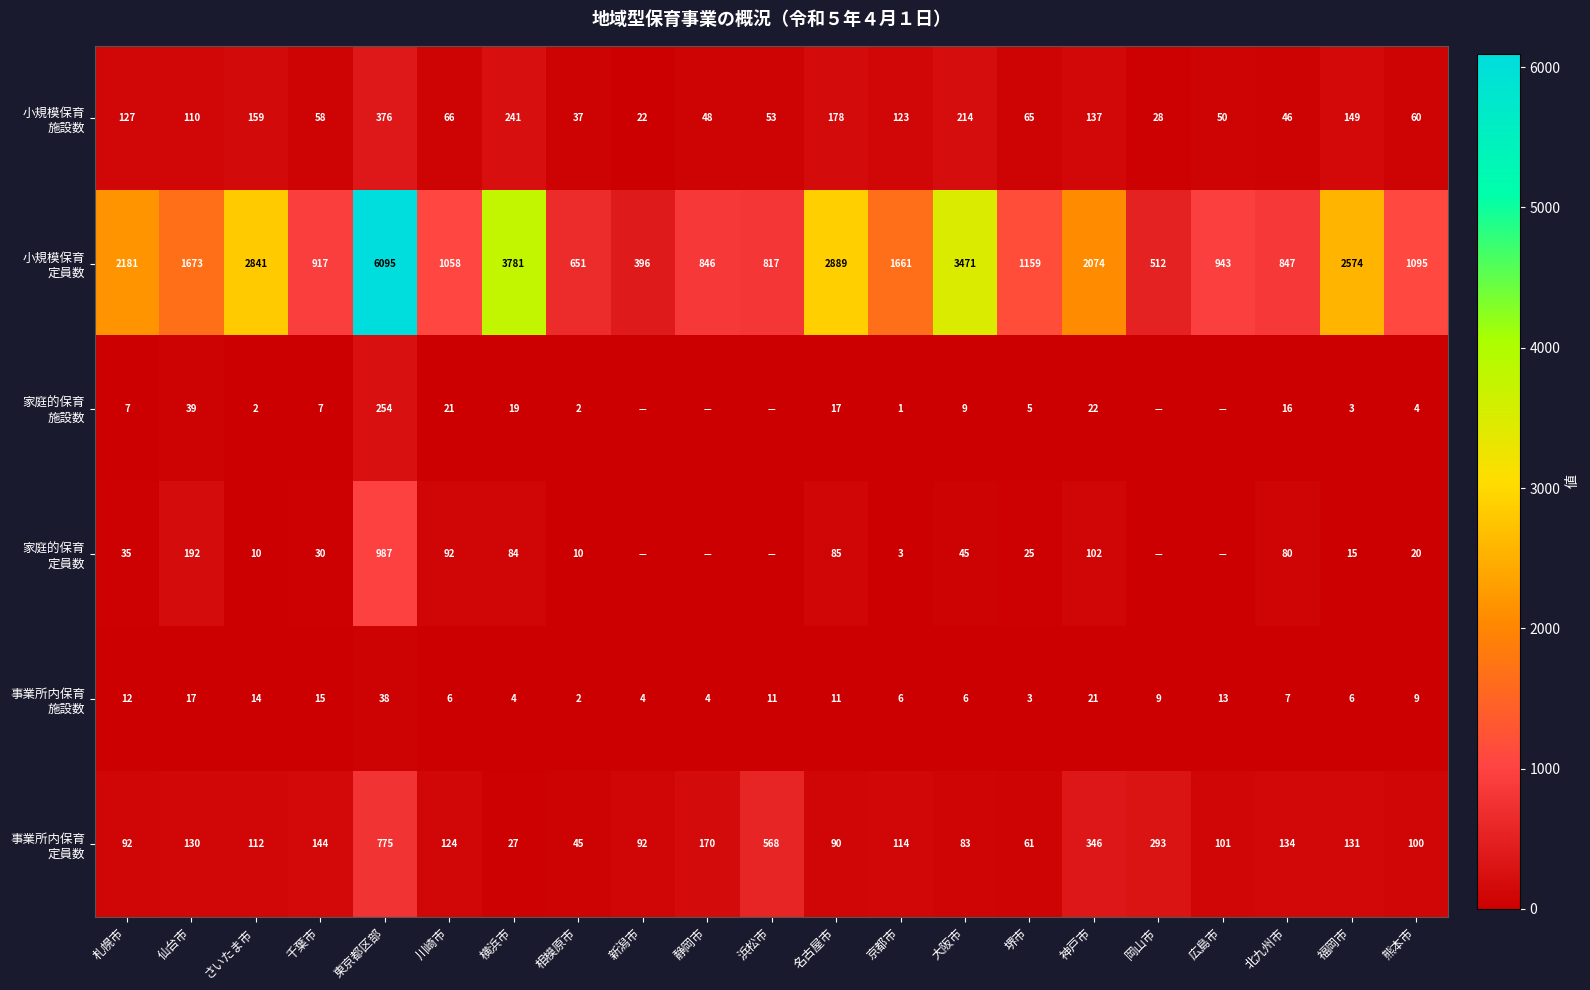

What is the spread (max minus min) of values at 仙台市?

1656